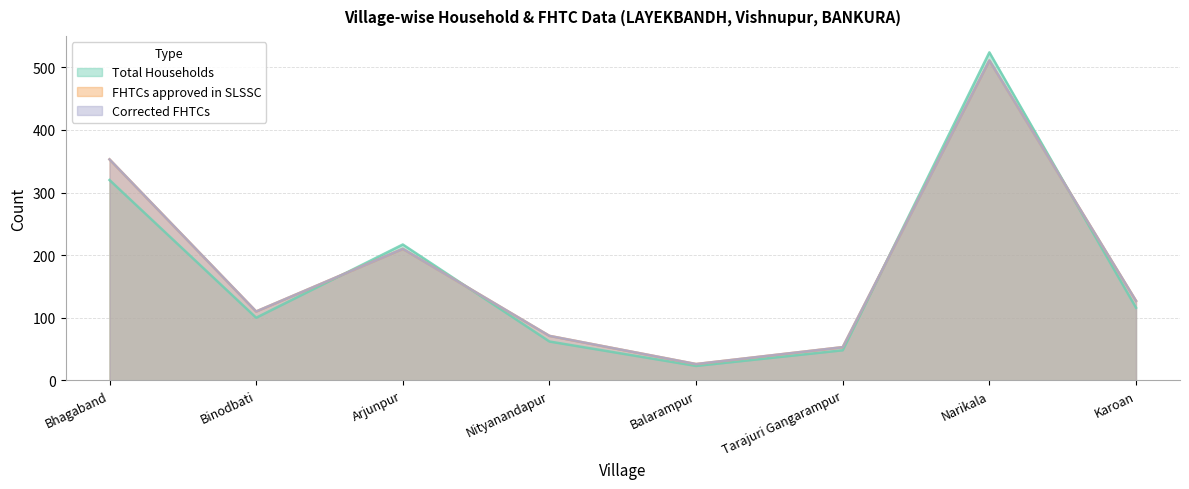

After their last crossing, which series has the higher values: Total Households or Corrected FHTCs?

Corrected FHTCs